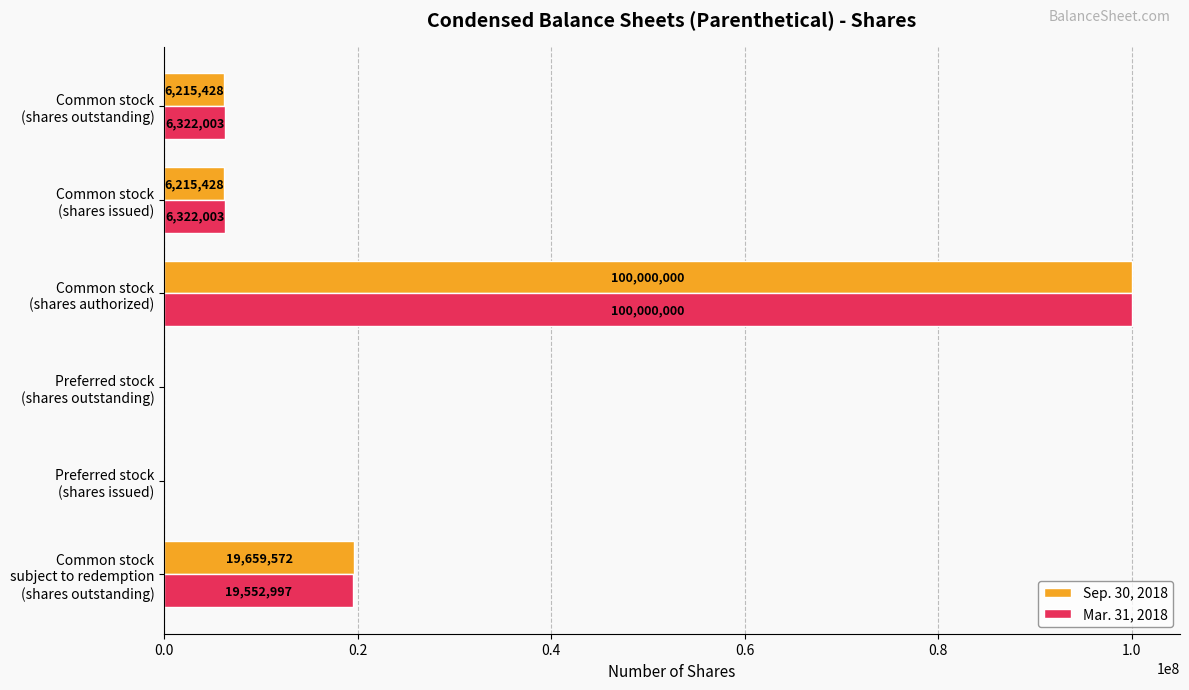

What is the maximum value for Mar. 31, 2018?

100000000